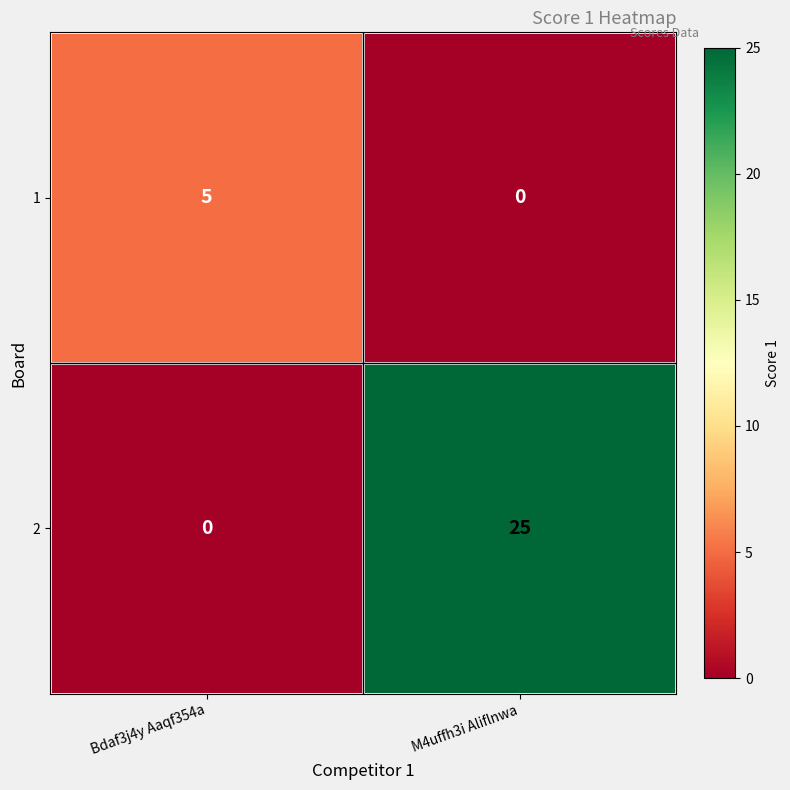

What is the total value across all series at Bdaf3j4y Aaqf354a?

5